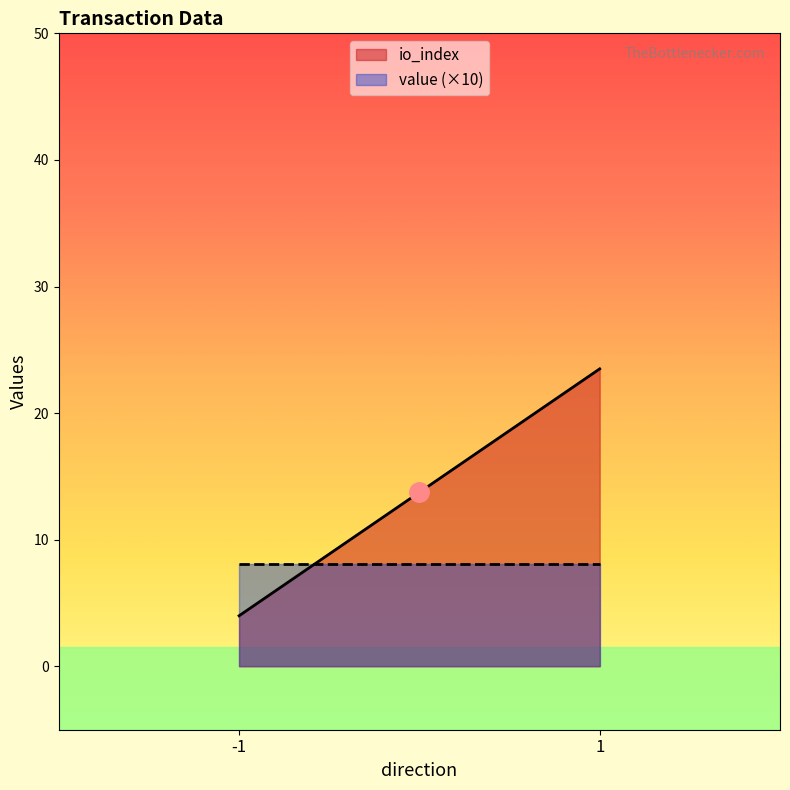

Which series has the largest range (max minus min)?

io_index